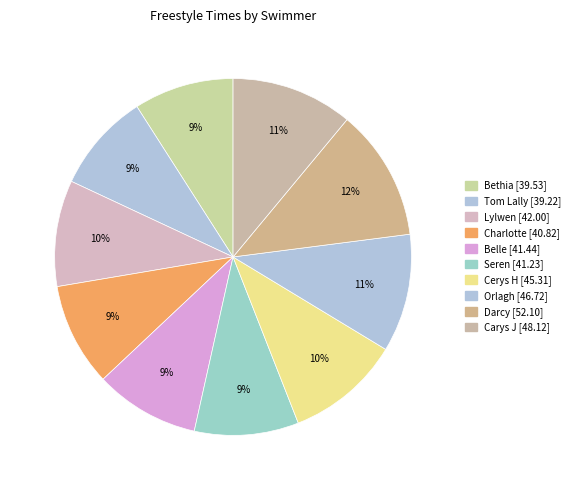

Between Charlotte and Lylwen, which is larger?

Lylwen